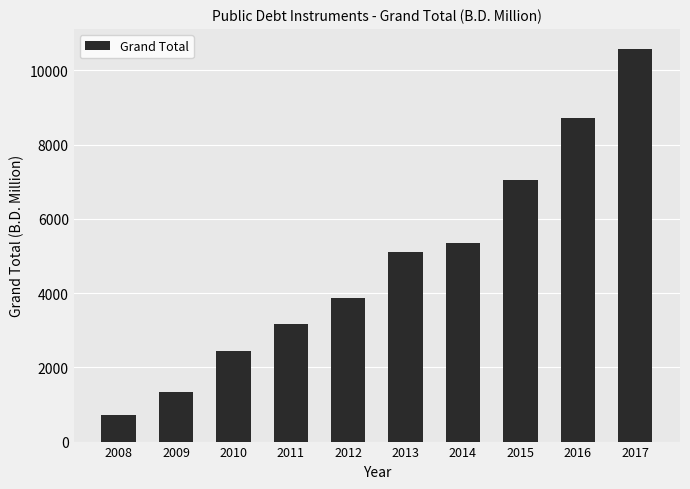

Where is the data nearest to the value 5646?

2014